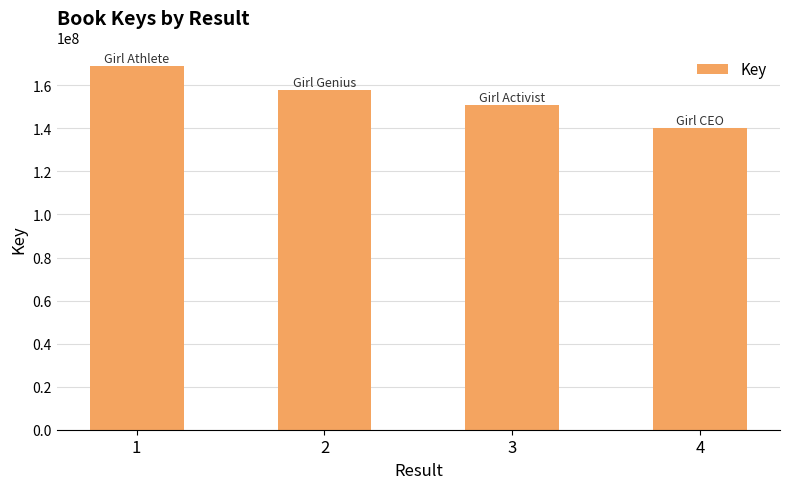

What is the difference between the maximum and minimum values?

29121308